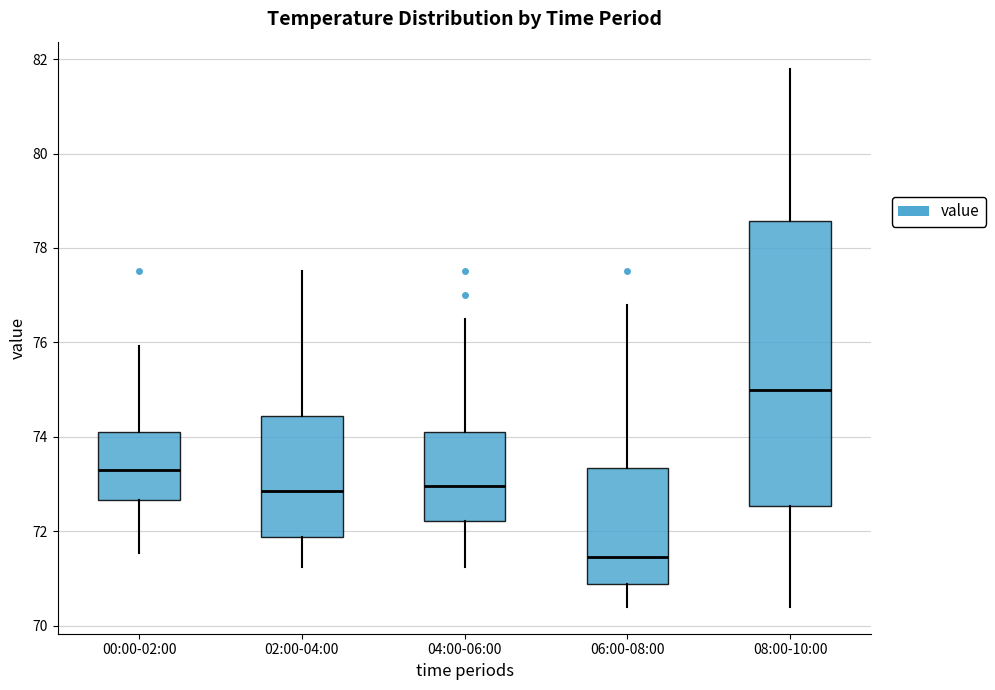

Reading left to right, transcribe this box plot: for each box, give where its median line is, the range the box spans, and where its two whiskers end, as read against the y-axis. The values are not printed on the chart, so give them approximately, as read against the axis.

00:00-02:00: median 73.4, box 72.6 to 74.0, whiskers 71.6 to 76.0
02:00-04:00: median 72.8, box 71.8 to 74.4, whiskers 71.2 to 77.6
04:00-06:00: median 73.0, box 72.2 to 74.0, whiskers 71.2 to 76.6
06:00-08:00: median 71.4, box 70.8 to 73.4, whiskers 70.4 to 76.8
08:00-10:00: median 75.0, box 72.6 to 78.6, whiskers 70.4 to 81.8